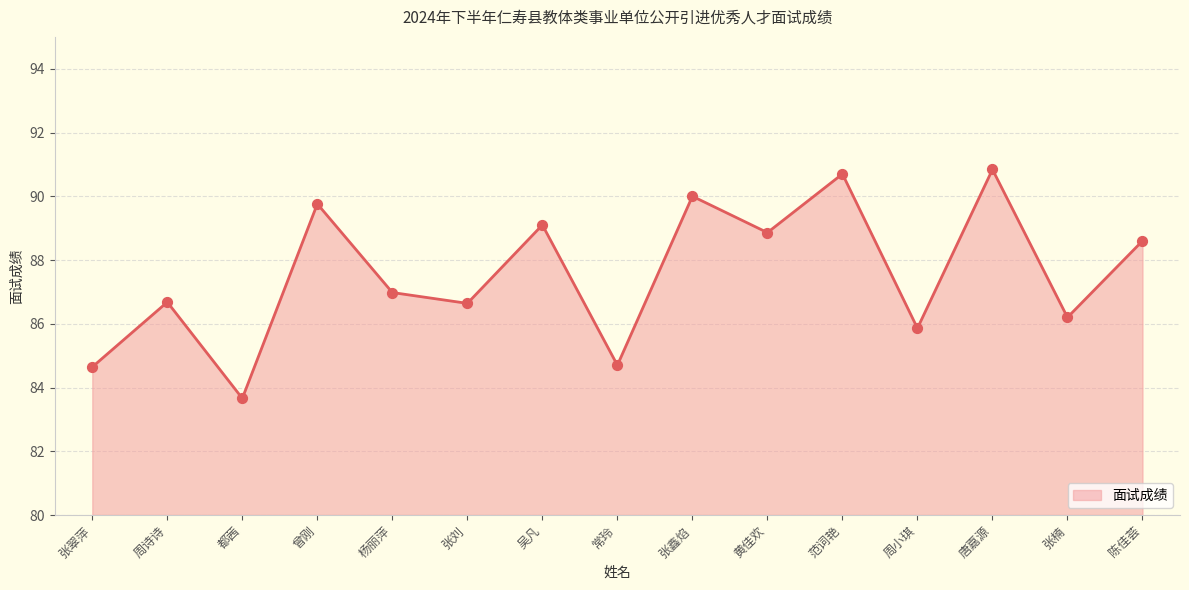

What is the ratio of the value at 周诗诗 to the value at 张鑫焰?

1.0